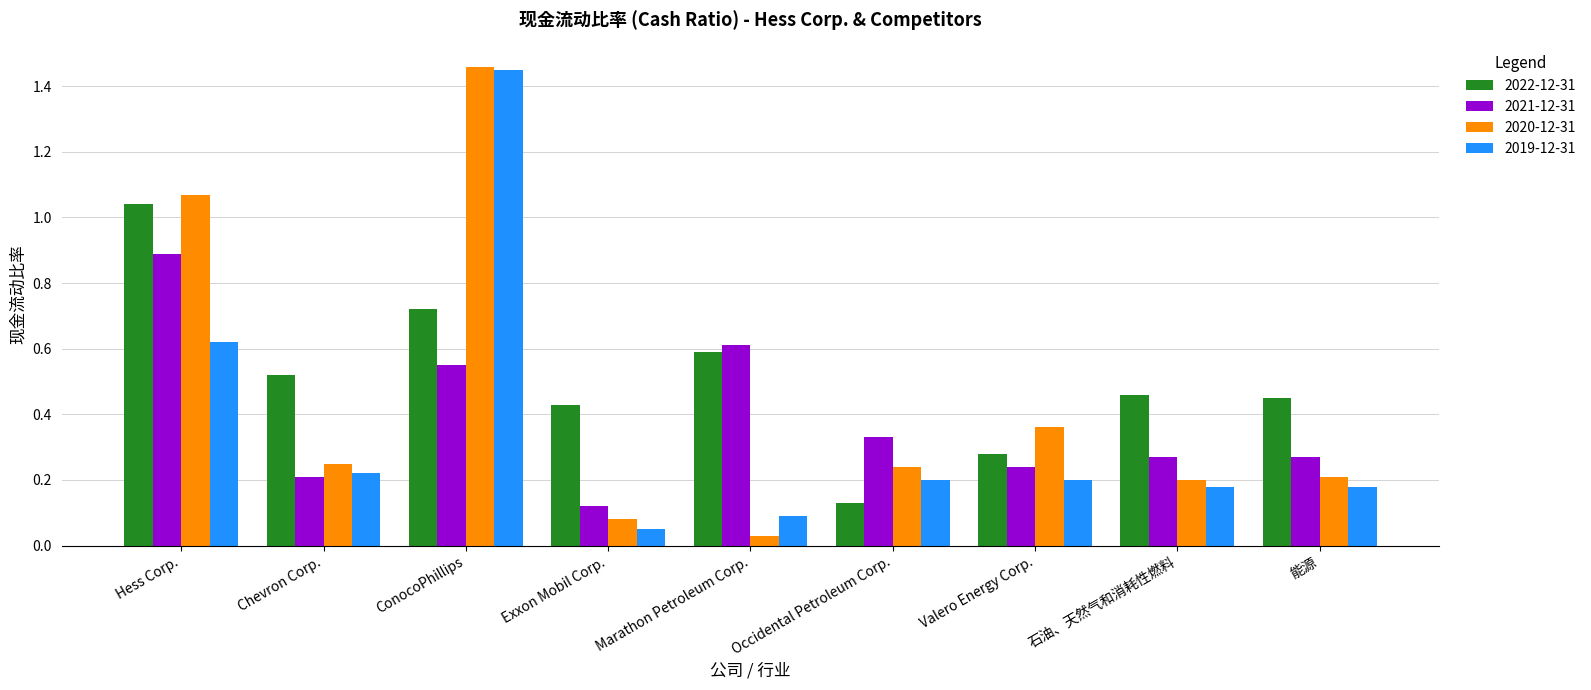

At how many categories does at least one series exceed 0?

9